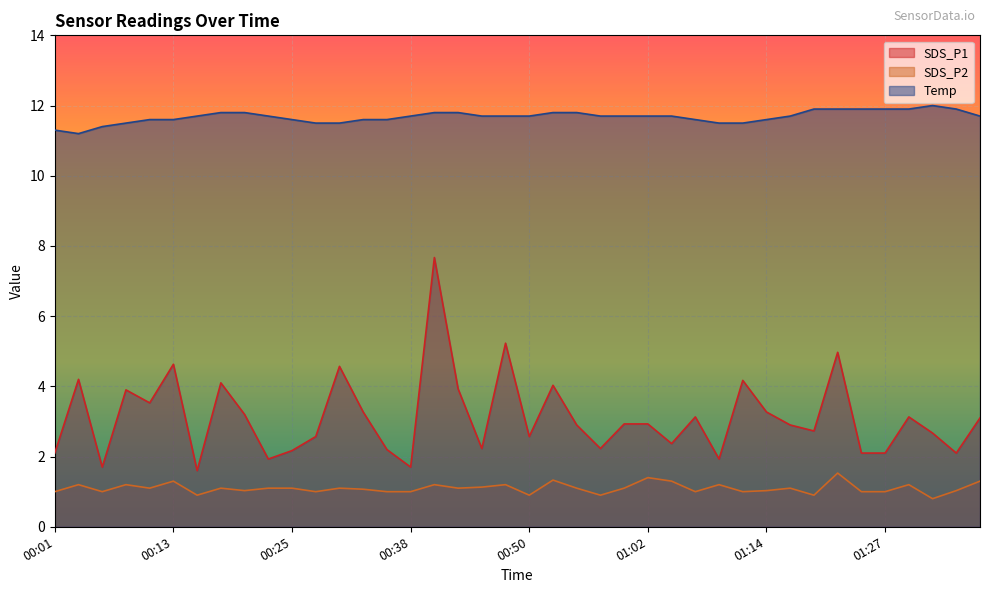

Which series has the widest spread of values?

SDS_P1